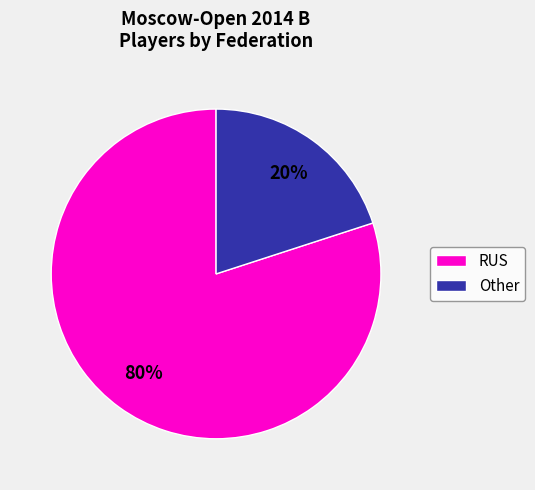

Between Other and RUS, which is larger?

RUS